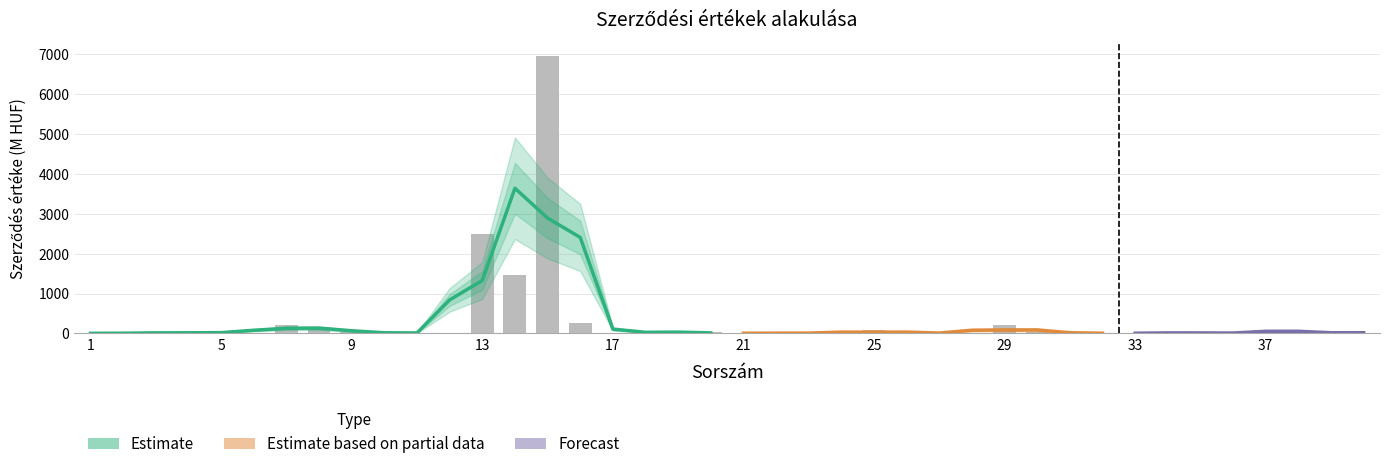

What is the value of the 7th bar from the left?

212.1